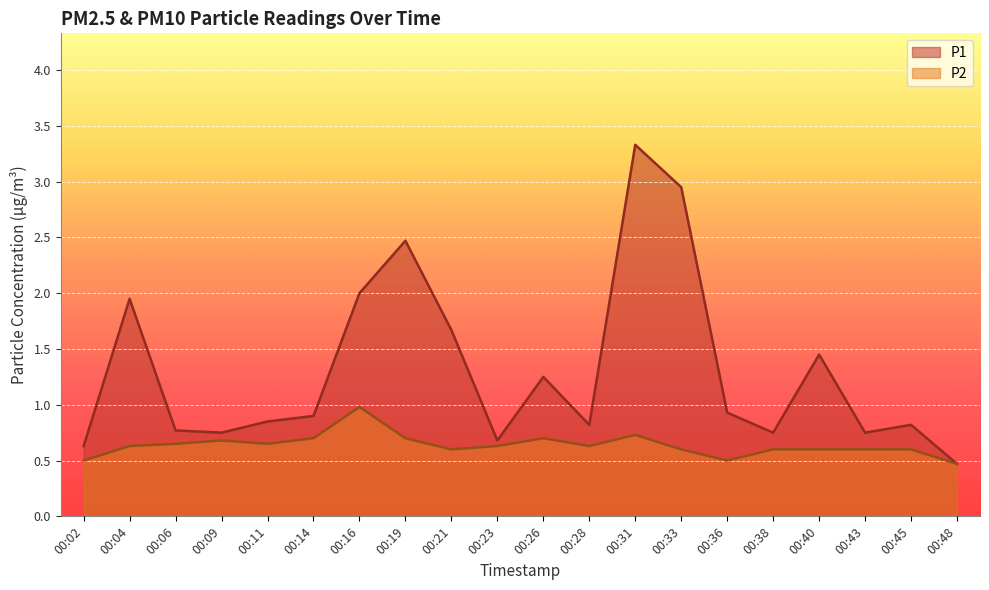

Where is the first local maximum for P1?

00:04